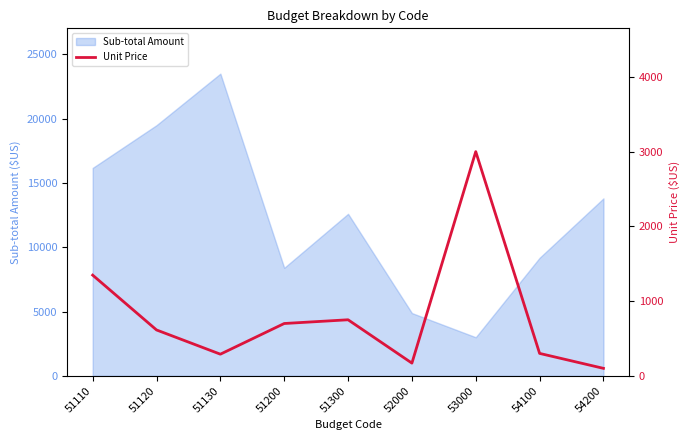

True or false: the data shows 25.8 at 54200.

False